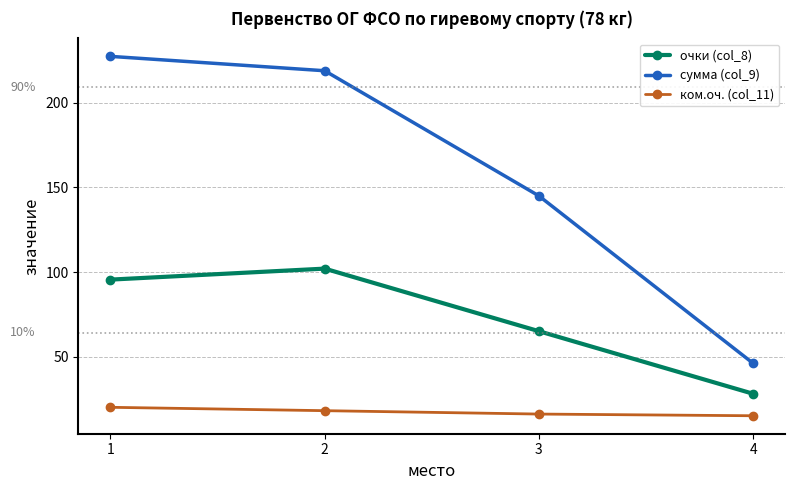

Read the ком.оч. (col_11) value at 4.

15.0